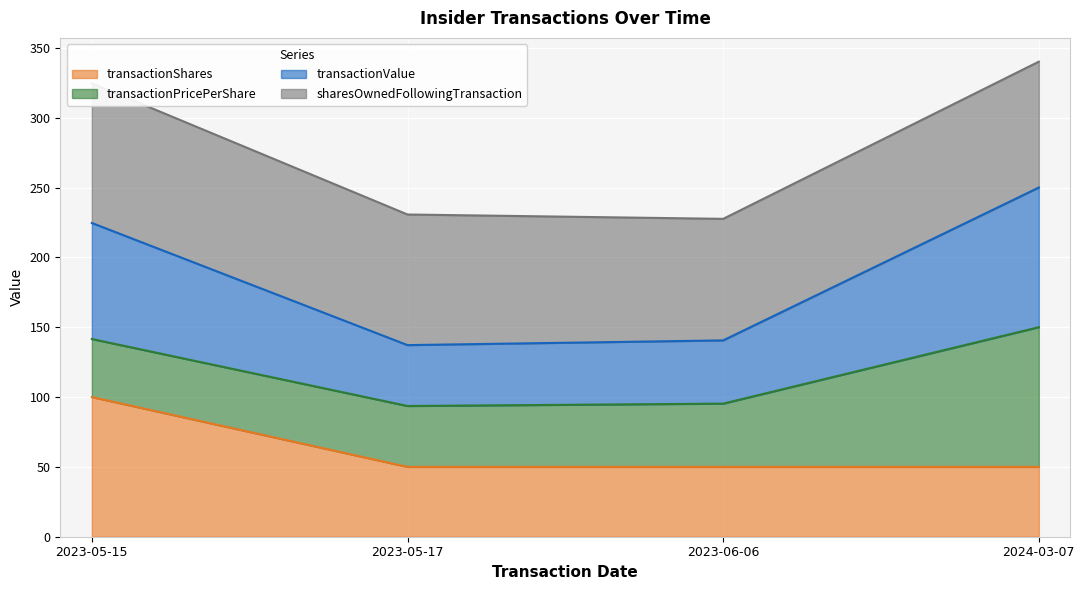

True or false: transactionShares has a value of 84.8 at 2023-06-06.

False